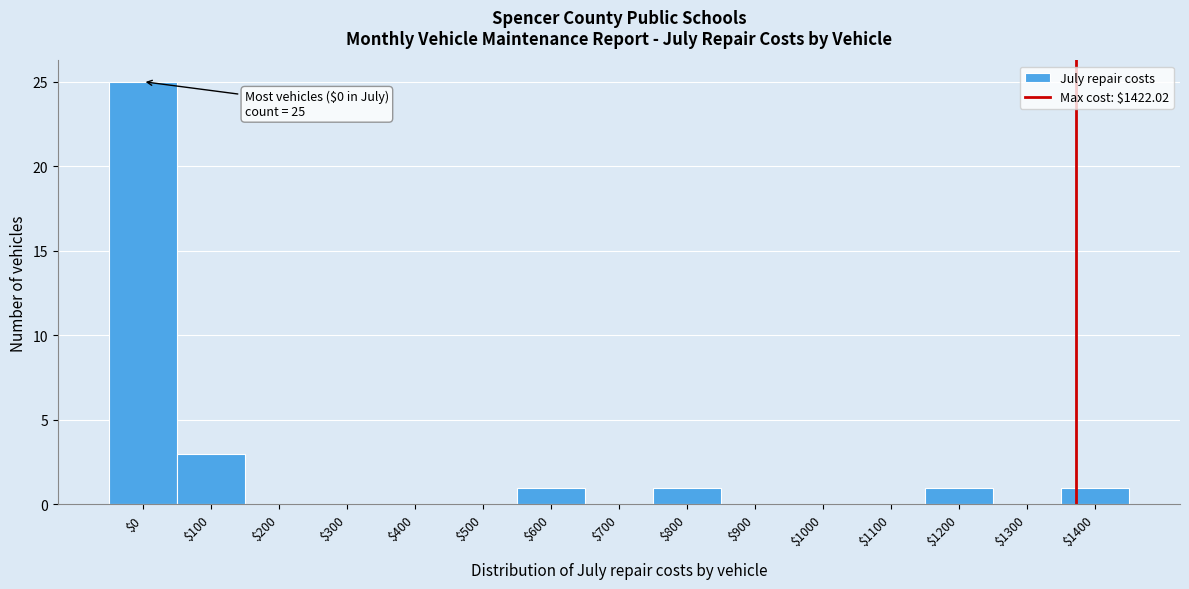

What is the sum of all values?

32